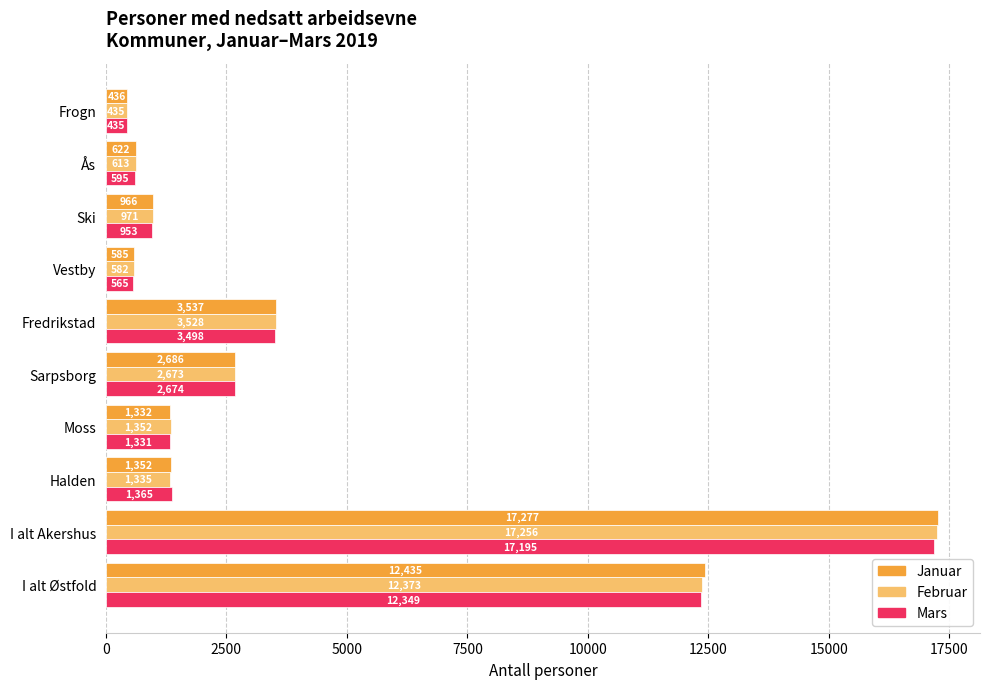

True or false: Januar has a value of 2168 at Fredrikstad.

False